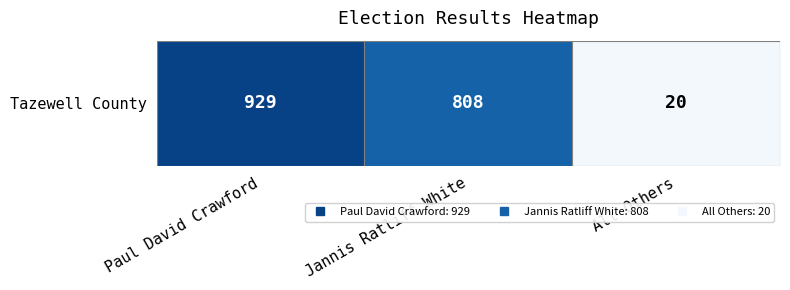

Count the values in the range 20 to 929.

3